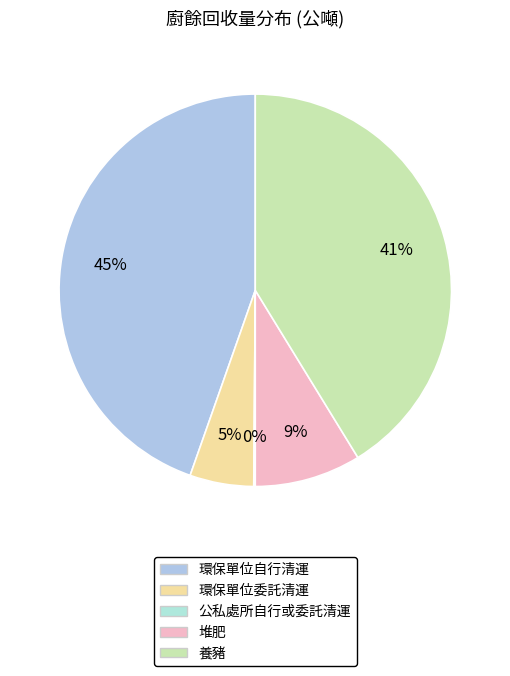

Which slice is the largest?

環保單位自行清運